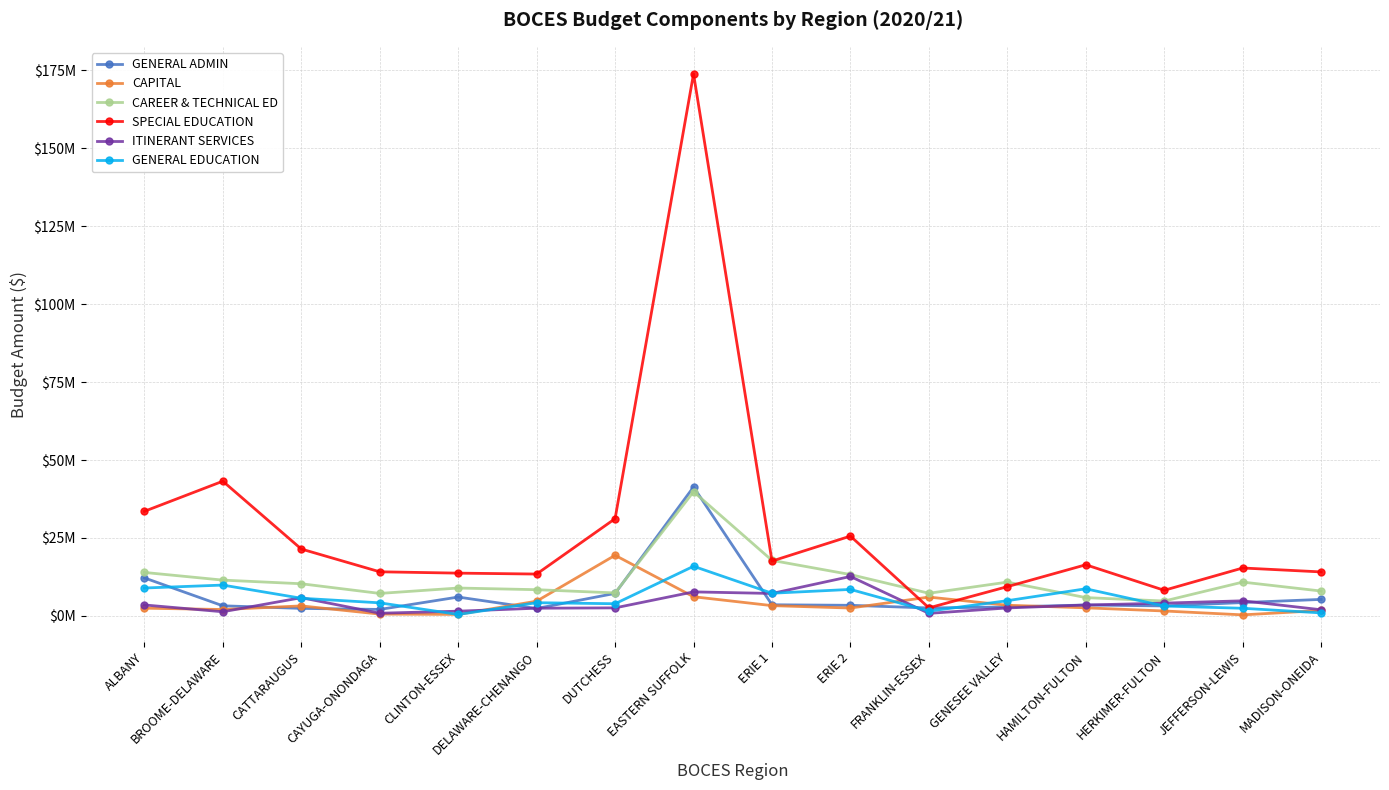

What is the total value across all series at EASTERN SUFFOLK?

284885077